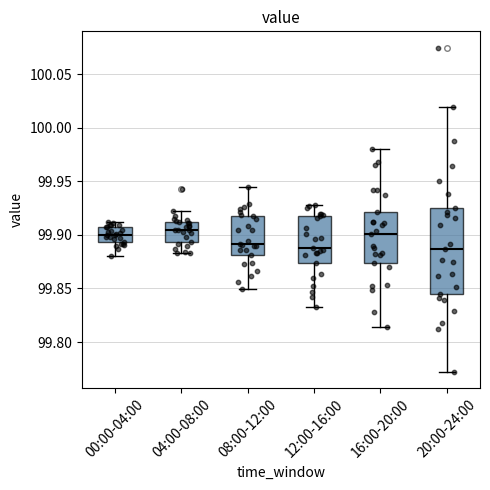

Where is the lower edge of the box for 12:00-16:00 on the y-axis? The values are not printed on the chart, so give them approximately, as read against the axis.

99.875